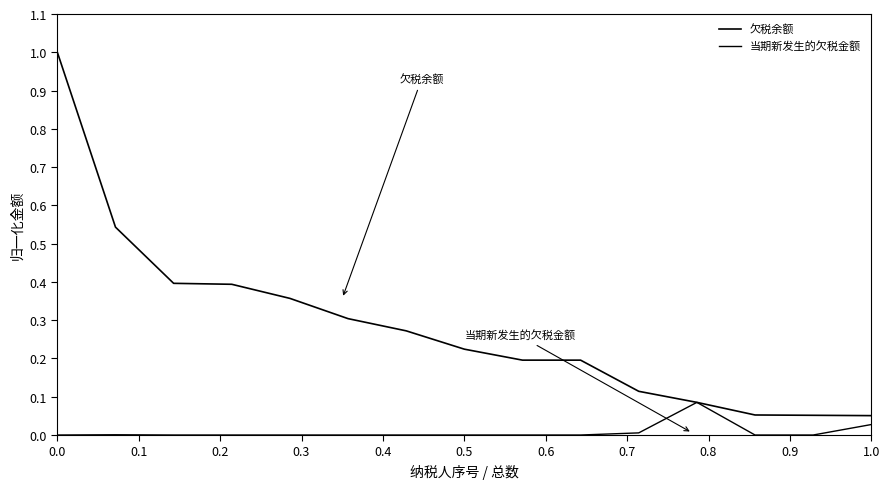

How many lines are shown in the chart?

2